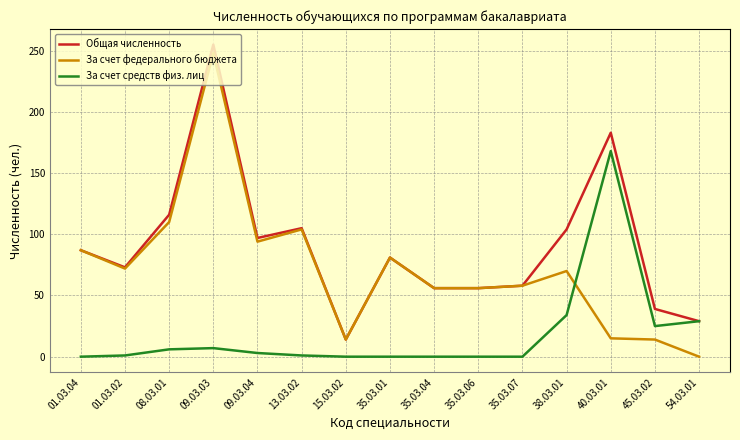

The value of За счет федерального бюджета at 38.03.01 is 70. True or false?

True